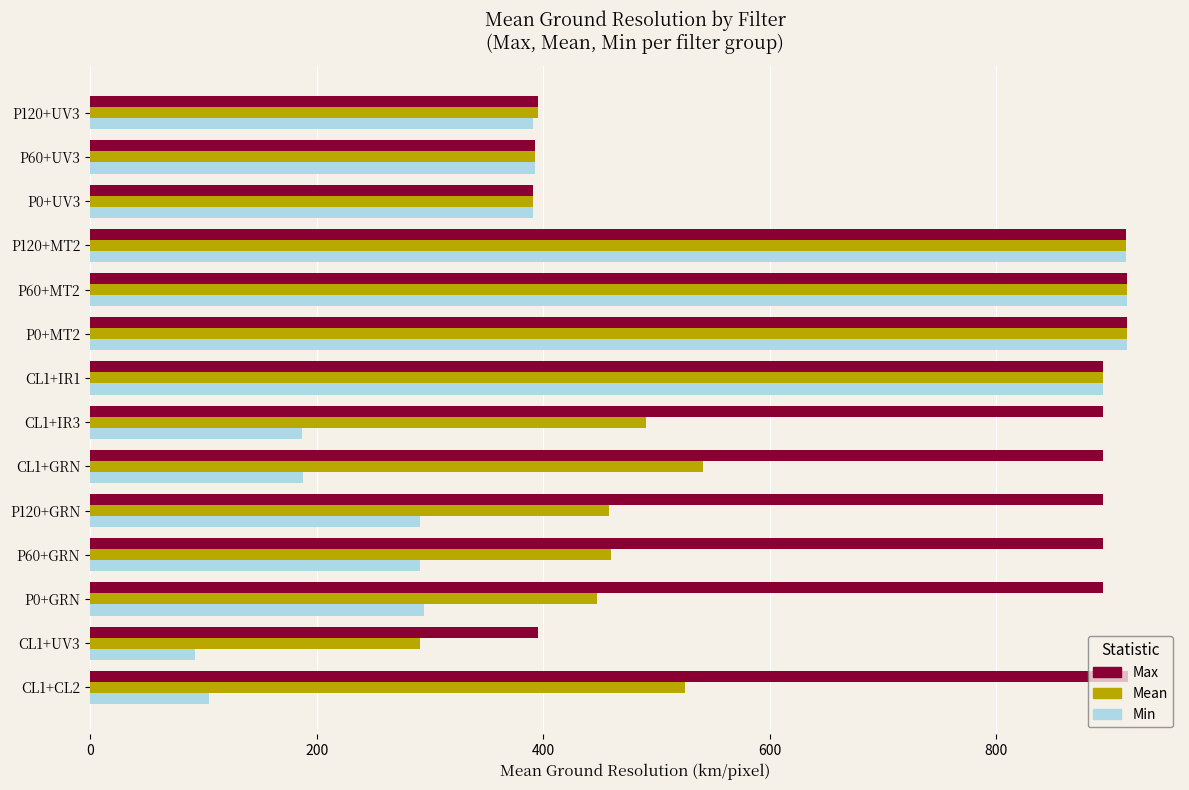

What are all the series names shown in the legend?

Max, Mean, Min